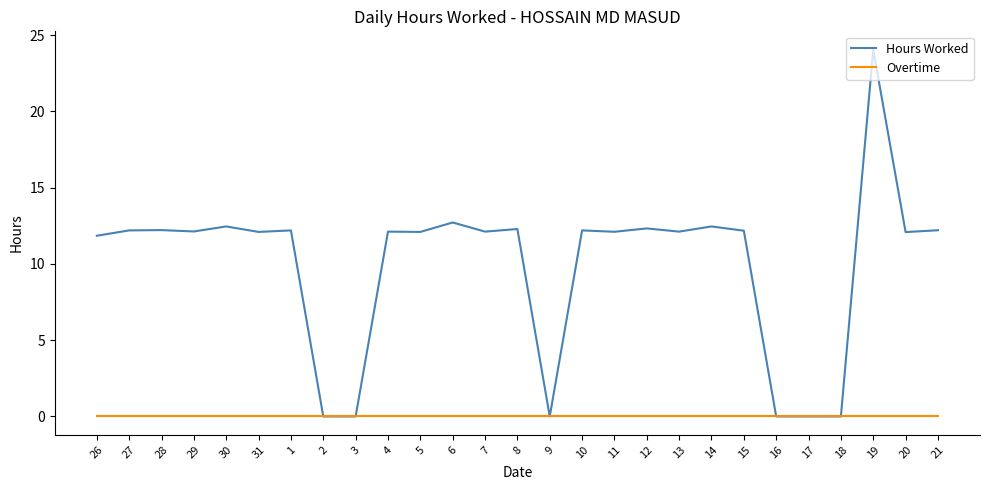

What are all the series names shown in the legend?

Hours Worked, Overtime